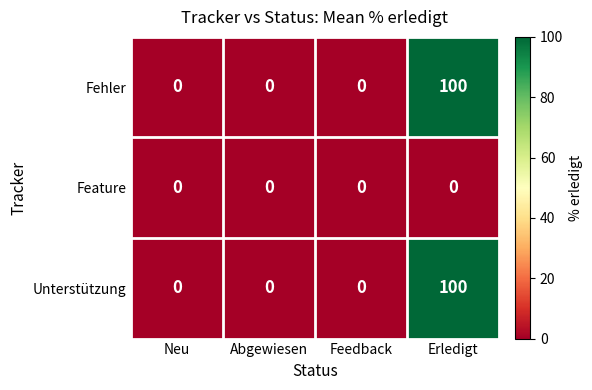

True or false: Unterstützung has a value of 100 at Erledigt.

True